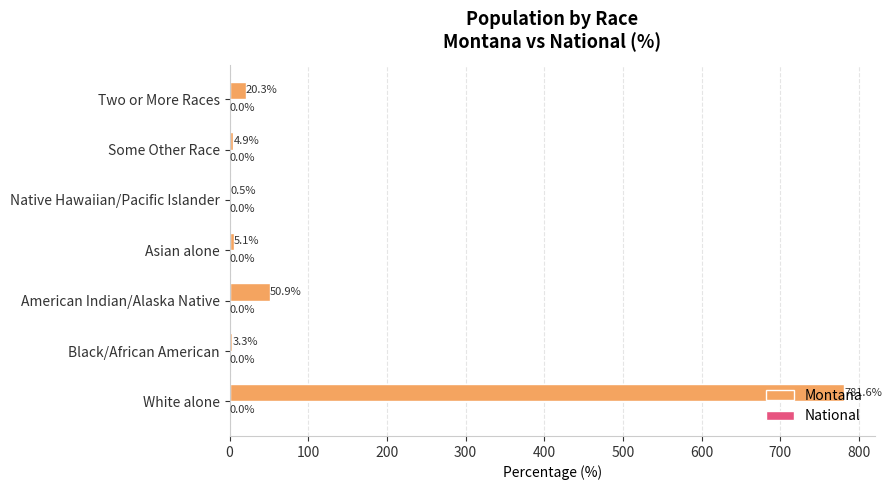

At which category is the sum across all series the highest?

White alone